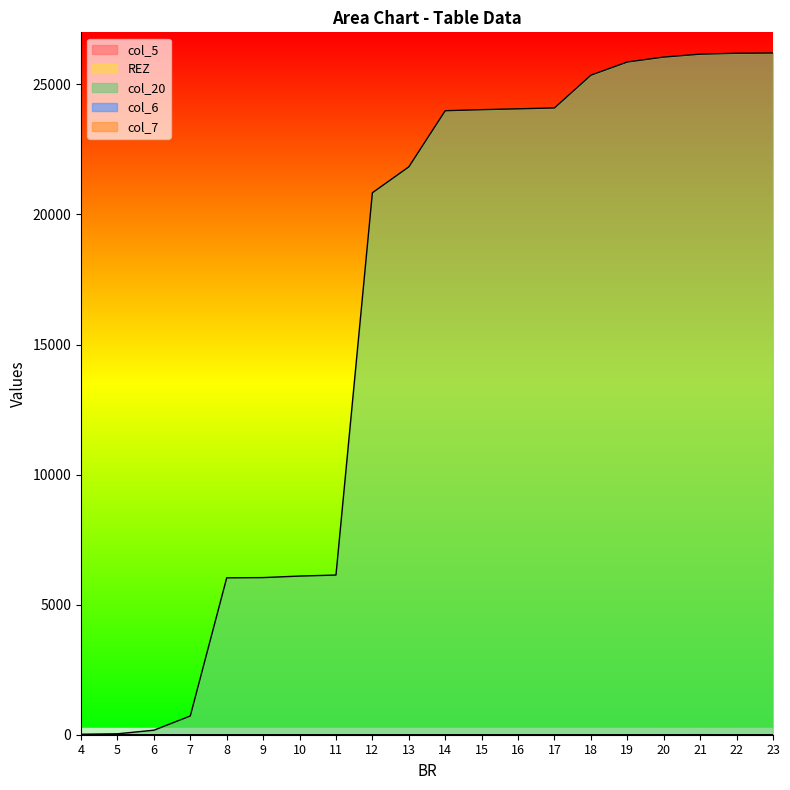

The col_20 series shows 26 at 4. True or false?

False